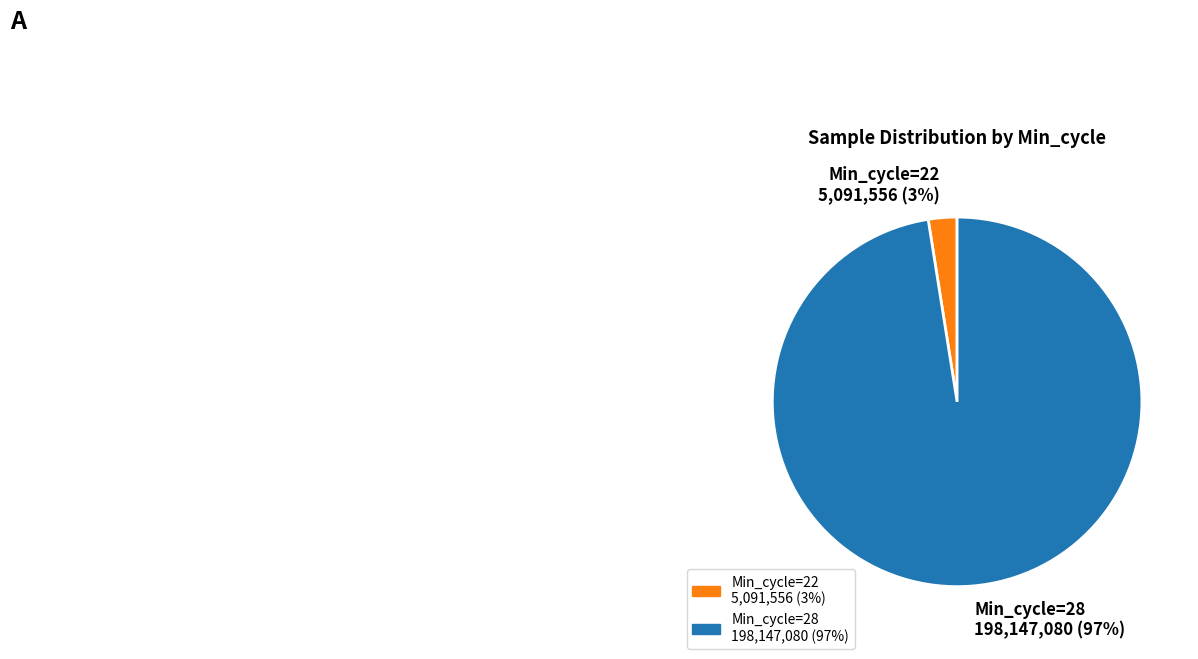

Which category has the smallest portion of the pie?

Min_cycle=22 5,091,556 (3%)